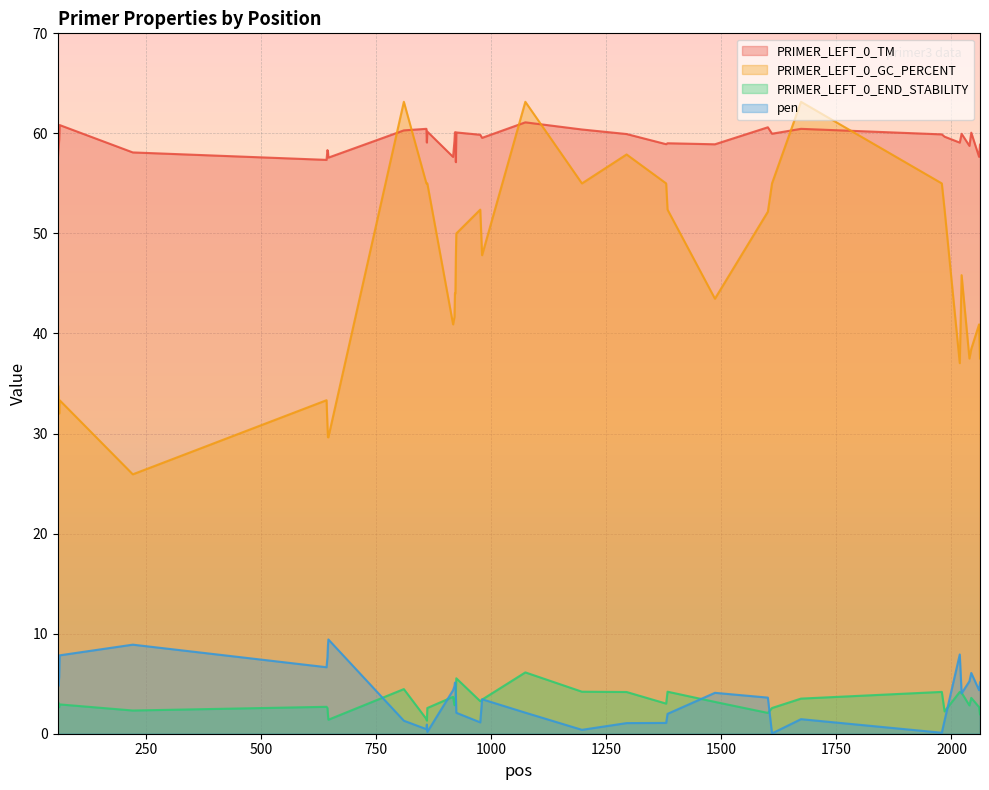

Is it true that pen equals 2.5 at 922?

False